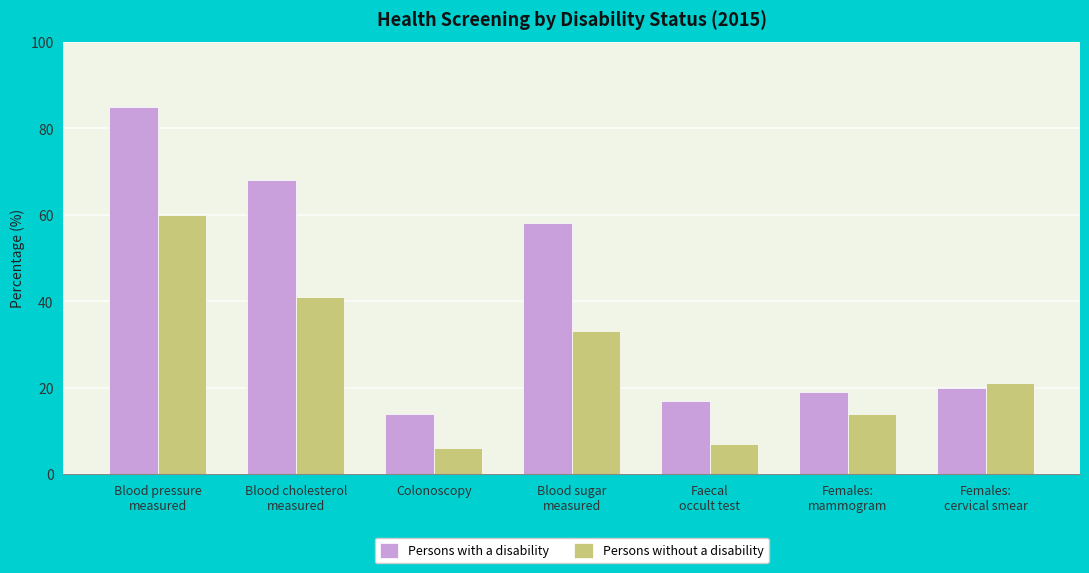

Reading left to right, transcribe all the data shown in this chart.

Persons with a disability: Blood pressure
measured=85	Blood cholesterol
measured=68	Colonoscopy=14	Blood sugar
measured=58	Faecal
occult test=17	Females:
mammogram=19	Females:
cervical smear=20
Persons without a disability: Blood pressure
measured=60	Blood cholesterol
measured=41	Colonoscopy=6	Blood sugar
measured=33	Faecal
occult test=7	Females:
mammogram=14	Females:
cervical smear=21